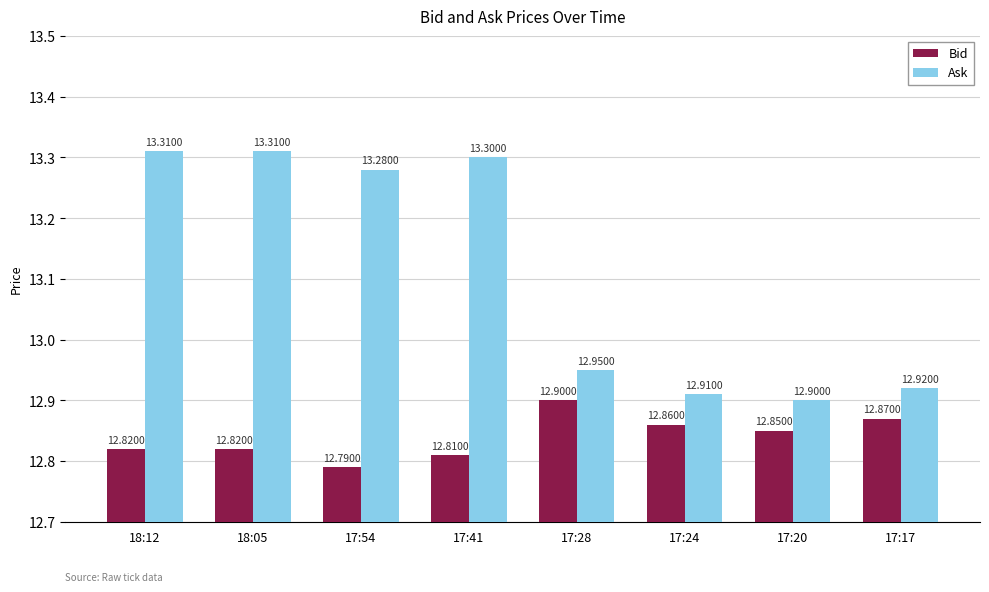

What is the sum of the Bid values at 18:12 and 17:20?

25.7